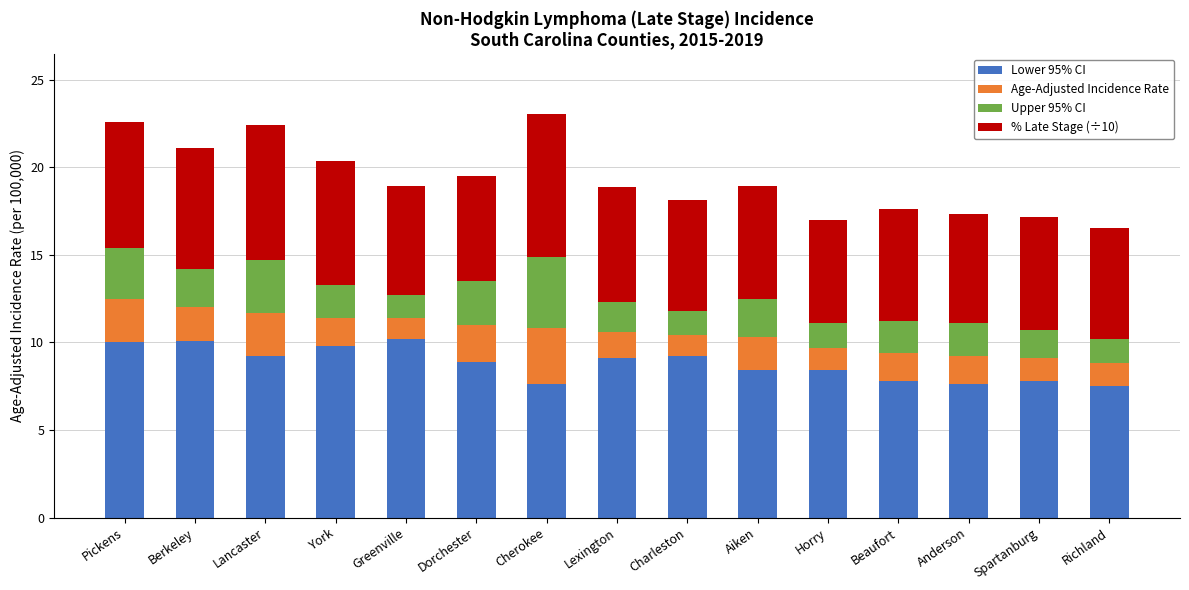

What is the difference between the maximum and minimum values in the Lower 95% CI series?

2.7